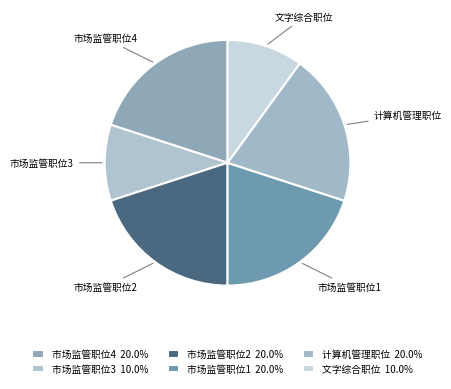

Does any single category account for the majority?

No